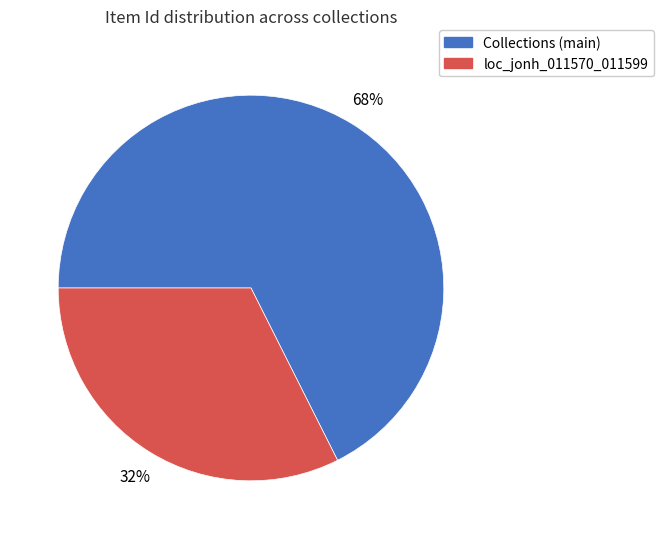

To the nearest percent, what percentage of the pie is loc_jonh_011570_011599?

32%